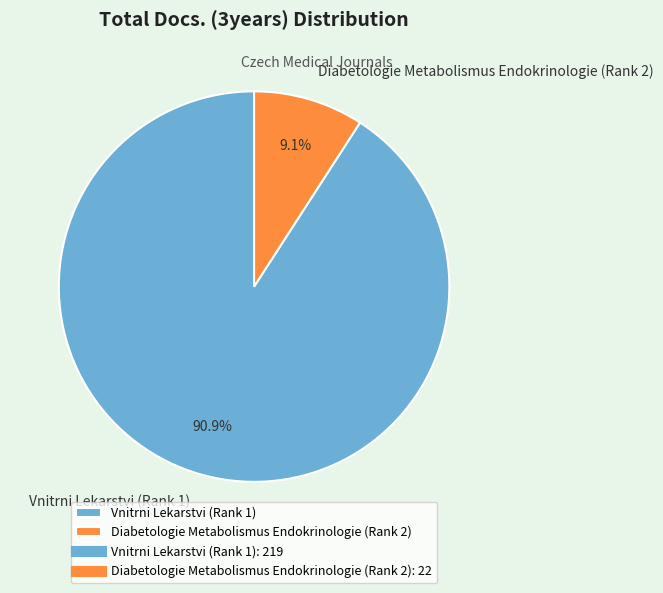

To the nearest percent, what percentage of the pie is Vnitrni Lekarstvi (Rank 1)?

91%